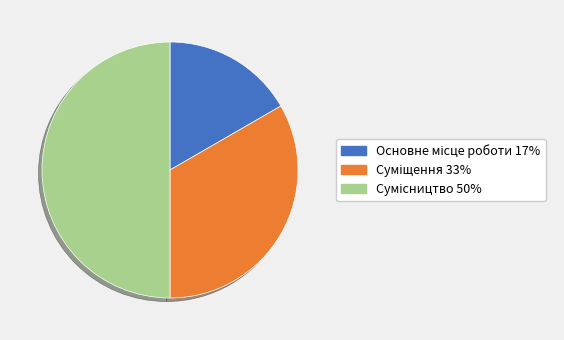

What percentage is NOT represented by Основне місце роботи?

83.3%